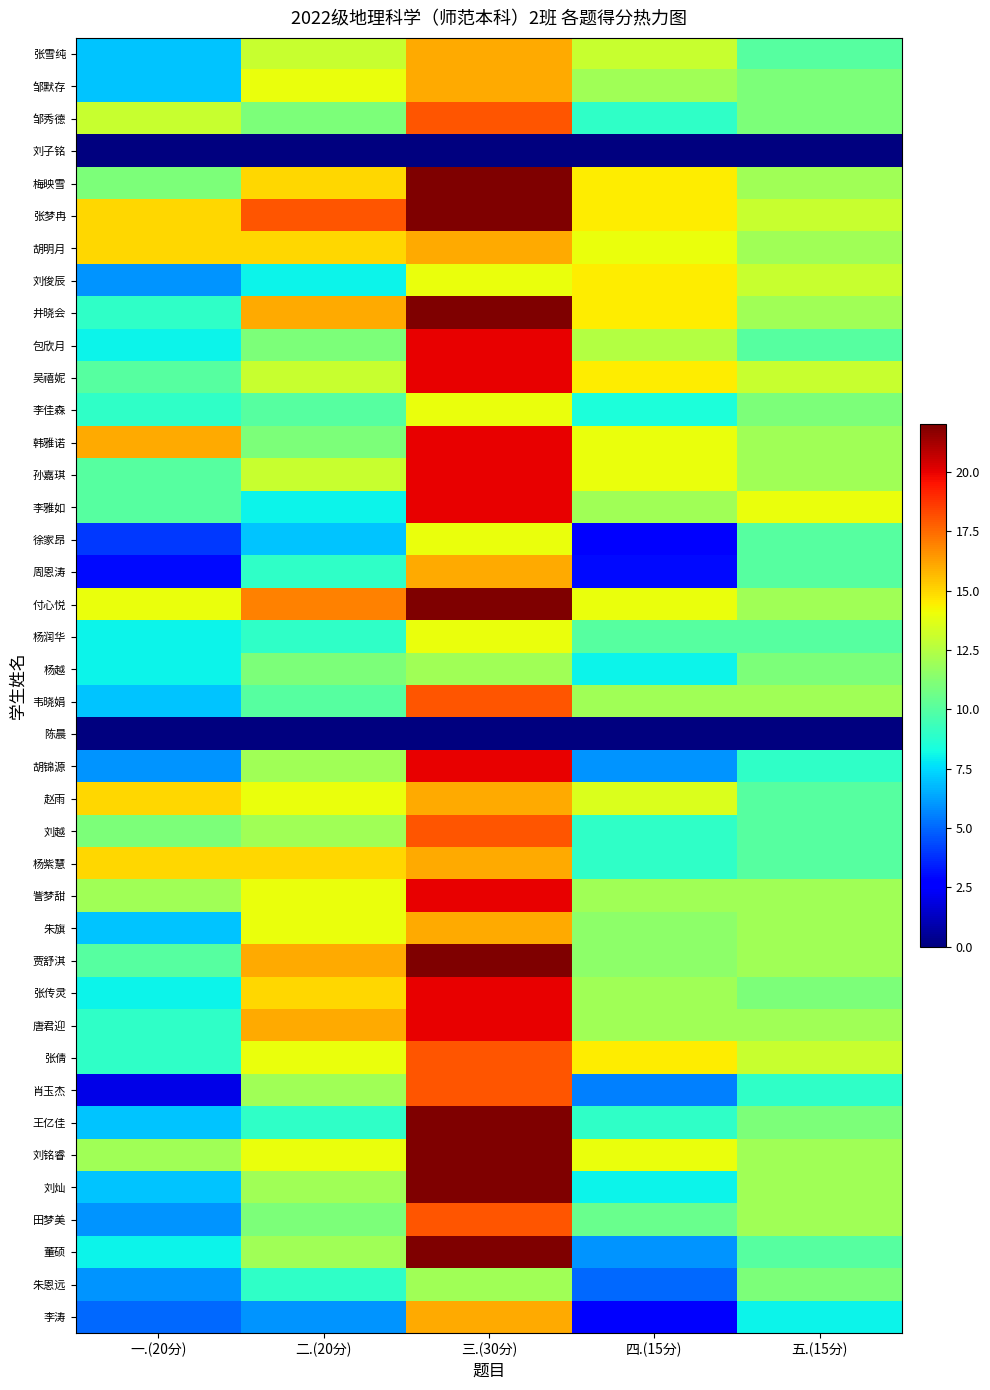

Reading left to right, transcribe all the data shown in this chart.

张雪纯: 一.(20分)=7.0	二.(20分)=13.0	三.(30分)=16.0	四.(15分)=13.0	五.(15分)=10.0
邹默存: 一.(20分)=7.0	二.(20分)=14.0	三.(30分)=16.0	四.(15分)=12.0	五.(15分)=11.0
邹秀德: 一.(20分)=13.0	二.(20分)=11.0	三.(30分)=18.0	四.(15分)=9.0	五.(15分)=11.0
刘子铭: 一.(20分)=0.0	二.(20分)=0.0	三.(30分)=0.0	四.(15分)=0.0	五.(15分)=0.0
梅映雪: 一.(20分)=11.0	二.(20分)=15.0	三.(30分)=22.0	四.(15分)=14.5	五.(15分)=12.0
张梦冉: 一.(20分)=15.0	二.(20分)=18.0	三.(30分)=22.0	四.(15分)=14.5	五.(15分)=13.0
胡明月: 一.(20分)=15.0	二.(20分)=15.0	三.(30分)=16.0	四.(15分)=14.0	五.(15分)=12.0
刘俊辰: 一.(20分)=6.0	二.(20分)=8.0	三.(30分)=14.0	四.(15分)=14.5	五.(15分)=13.0
井晓会: 一.(20分)=9.0	二.(20分)=16.0	三.(30分)=22.0	四.(15分)=14.5	五.(15分)=12.0
包欣月: 一.(20分)=8.0	二.(20分)=11.0	三.(30分)=20.0	四.(15分)=12.5	五.(15分)=10.0
吴禧妮: 一.(20分)=10.0	二.(20分)=13.0	三.(30分)=20.0	四.(15分)=14.5	五.(15分)=13.0
李佳森: 一.(20分)=9.0	二.(20分)=10.0	三.(30分)=14.0	四.(15分)=8.5	五.(15分)=11.0
韩雅诺: 一.(20分)=16.0	二.(20分)=11.0	三.(30分)=20.0	四.(15分)=14.0	五.(15分)=12.0
孙嘉琪: 一.(20分)=10.0	二.(20分)=13.0	三.(30分)=20.0	四.(15分)=14.0	五.(15分)=12.0
李雅如: 一.(20分)=10.0	二.(20分)=8.0	三.(30分)=20.0	四.(15分)=12.0	五.(15分)=14.0
徐家昂: 一.(20分)=4.0	二.(20分)=7.0	三.(30分)=14.0	四.(15分)=2.5	五.(15分)=10.0
周恩涛: 一.(20分)=3.0	二.(20分)=9.0	三.(30分)=16.0	四.(15分)=3.0	五.(15分)=10.0
付心悦: 一.(20分)=14.0	二.(20分)=17.0	三.(30分)=22.0	四.(15分)=14.0	五.(15分)=12.0
杨润华: 一.(20分)=8.0	二.(20分)=9.0	三.(30分)=14.0	四.(15分)=10.0	五.(15分)=10.0
杨越: 一.(20分)=8.0	二.(20分)=11.0	三.(30分)=12.0	四.(15分)=8.0	五.(15分)=11.0
韦晓娟: 一.(20分)=7.0	二.(20分)=10.0	三.(30分)=18.0	四.(15分)=12.0	五.(15分)=12.0
陈晨: 一.(20分)=0.0	二.(20分)=0.0	三.(30分)=0.0	四.(15分)=0.0	五.(15分)=0.0
胡锦源: 一.(20分)=6.0	二.(20分)=12.0	三.(30分)=20.0	四.(15分)=6.0	五.(15分)=9.0
赵雨: 一.(20分)=15.0	二.(20分)=14.0	三.(30分)=16.0	四.(15分)=13.5	五.(15分)=10.0
刘越: 一.(20分)=11.0	二.(20分)=12.0	三.(30分)=18.0	四.(15分)=9.0	五.(15分)=10.0
杨紫慧: 一.(20分)=15.0	二.(20分)=15.0	三.(30分)=16.0	四.(15分)=9.0	五.(15分)=10.0
訾梦甜: 一.(20分)=12.0	二.(20分)=14.0	三.(30分)=20.0	四.(15分)=12.0	五.(15分)=12.0
朱旗: 一.(20分)=7.0	二.(20分)=14.0	三.(30分)=16.0	四.(15分)=11.5	五.(15分)=12.0
贾舒淇: 一.(20分)=10.0	二.(20分)=16.0	三.(30分)=22.0	四.(15分)=11.5	五.(15分)=12.0
张传灵: 一.(20分)=8.0	二.(20分)=15.0	三.(30分)=20.0	四.(15分)=12.0	五.(15分)=11.0
唐君迎: 一.(20分)=9.0	二.(20分)=16.0	三.(30分)=20.0	四.(15分)=12.0	五.(15分)=12.0
张倩: 一.(20分)=9.0	二.(20分)=14.0	三.(30分)=18.0	四.(15分)=14.5	五.(15分)=13.0
肖玉杰: 一.(20分)=2.0	二.(20分)=12.0	三.(30分)=18.0	四.(15分)=5.5	五.(15分)=9.0
王亿佳: 一.(20分)=7.0	二.(20分)=9.0	三.(30分)=22.0	四.(15分)=9.0	五.(15分)=11.0
刘铭睿: 一.(20分)=12.0	二.(20分)=14.0	三.(30分)=22.0	四.(15分)=14.0	五.(15分)=12.0
刘灿: 一.(20分)=7.0	二.(20分)=12.0	三.(30分)=22.0	四.(15分)=8.0	五.(15分)=12.0
田梦美: 一.(20分)=6.0	二.(20分)=11.0	三.(30分)=18.0	四.(15分)=10.5	五.(15分)=12.0
董硕: 一.(20分)=8.0	二.(20分)=12.0	三.(30分)=22.0	四.(15分)=6.0	五.(15分)=10.0
朱恩远: 一.(20分)=6.0	二.(20分)=9.0	三.(30分)=12.0	四.(15分)=5.0	五.(15分)=11.0
李涛: 一.(20分)=5.0	二.(20分)=6.0	三.(30分)=16.0	四.(15分)=2.5	五.(15分)=8.0